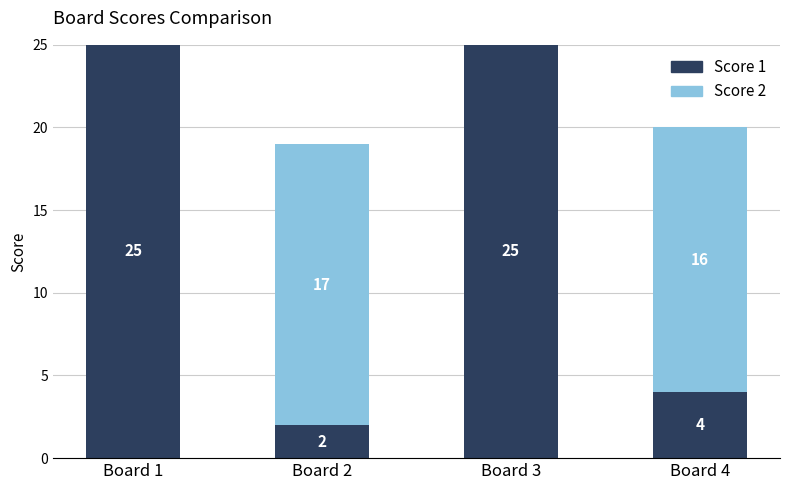

Reading left to right, list the values for the Score 1 series.

Board 1=25	Board 2=2	Board 3=25	Board 4=4